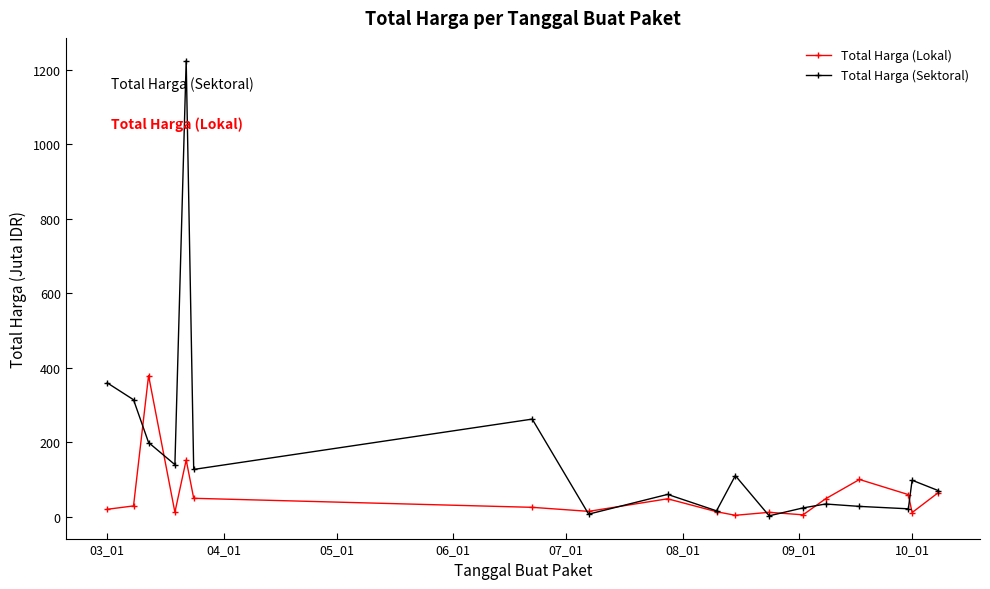

Which series has the widest spread of values?

Total Harga (Sektoral)